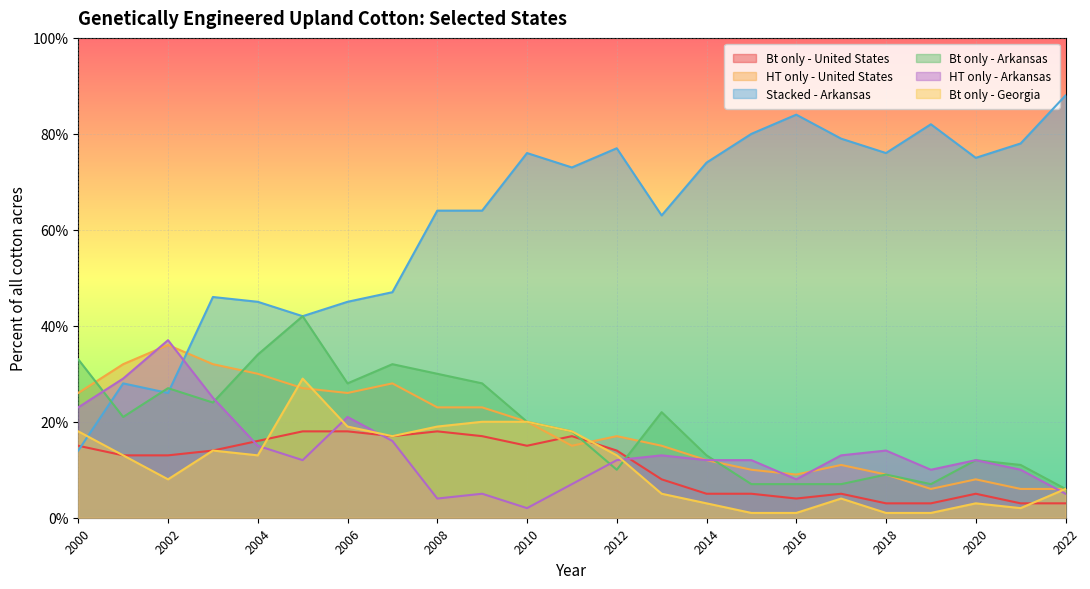

What is the difference between the second highest and second lowest values in the HT only - Arkansas series?

25